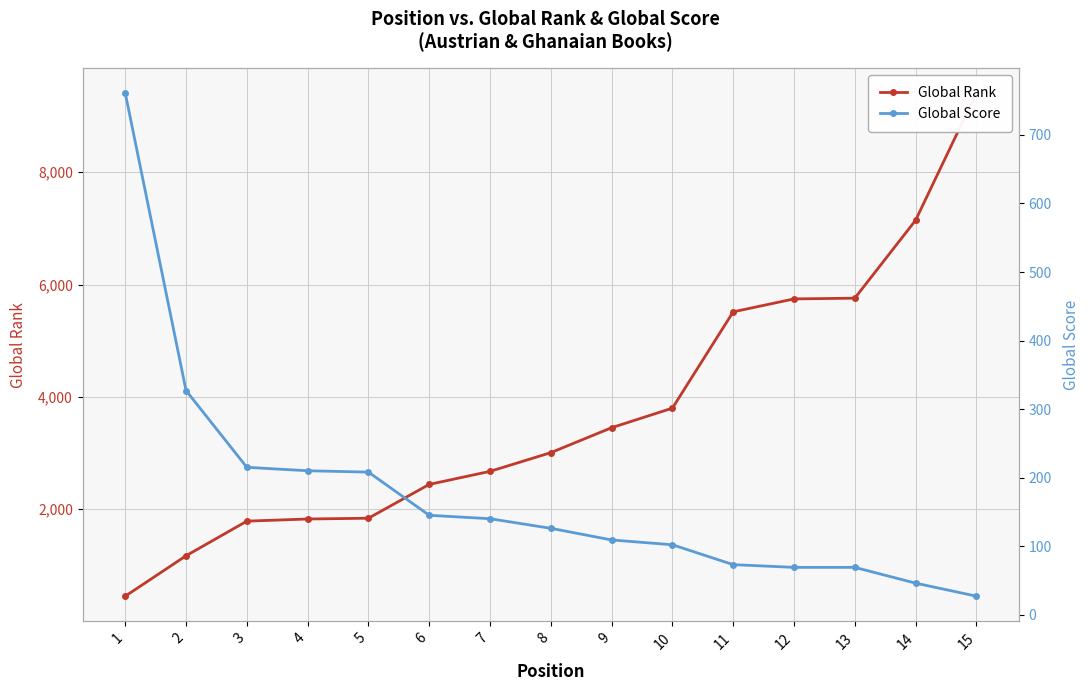

Rank the series by their average value, from highest to lowest.

Global Rank, Global Score